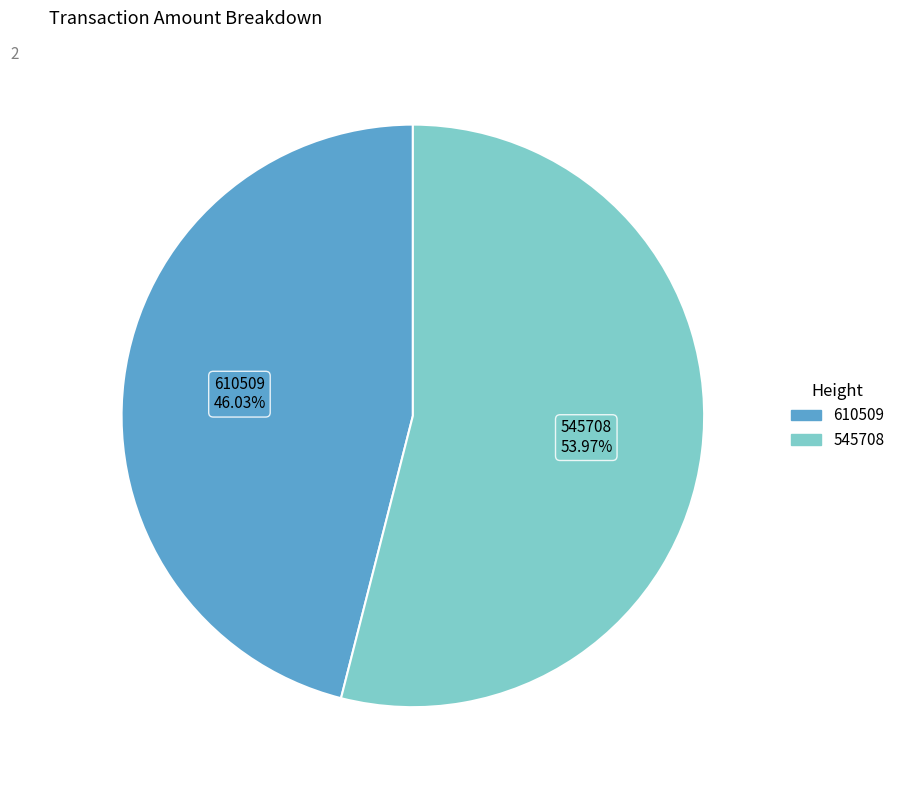

Is it true that 610509 is 55% of the pie?

False